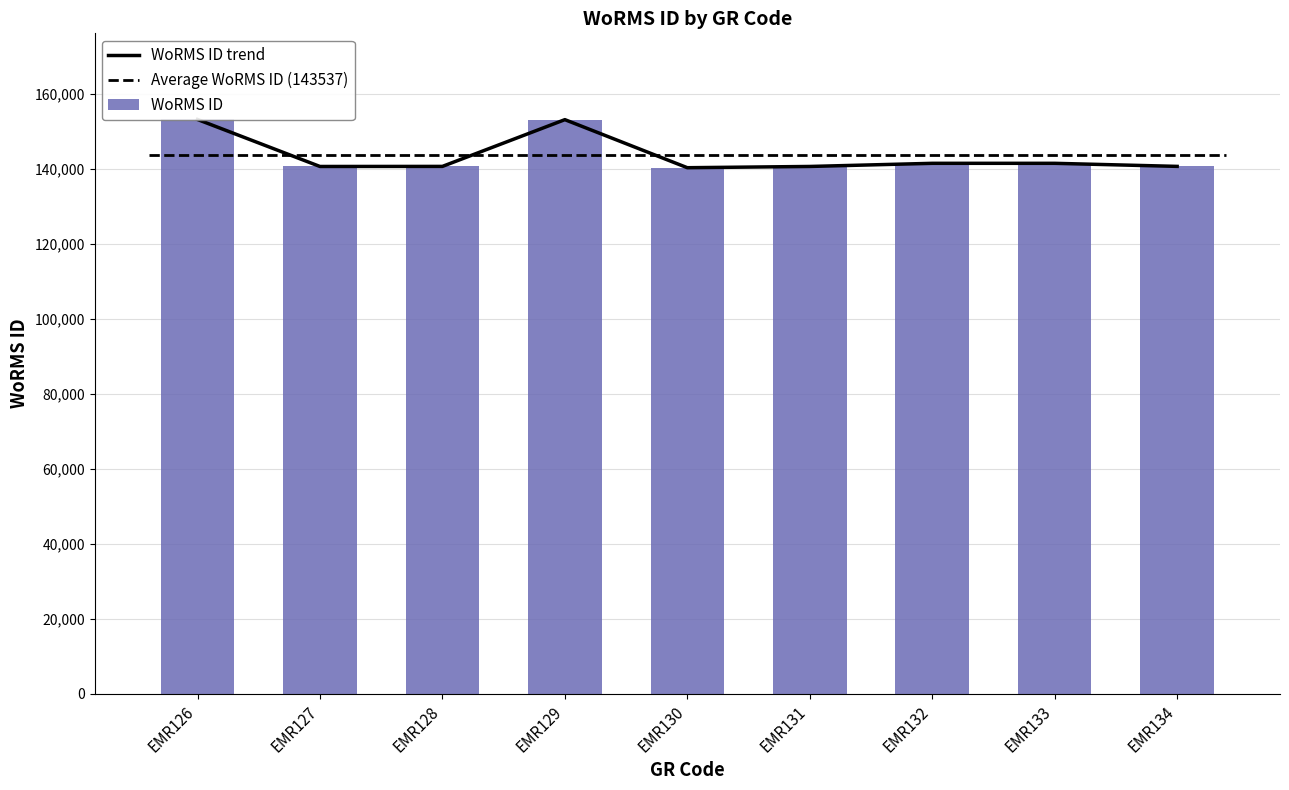

Is it true that WoRMS ID trend equals 141443 at EMR132?

True